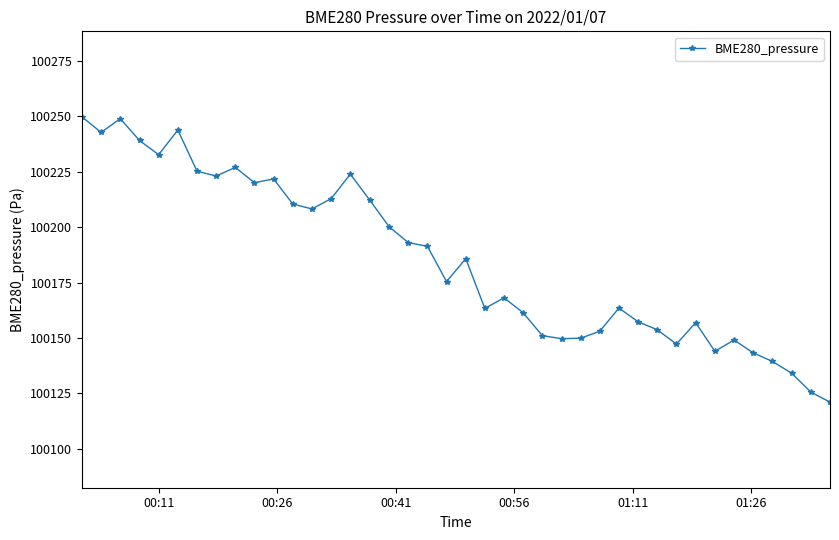

What is the average value?

100185.5